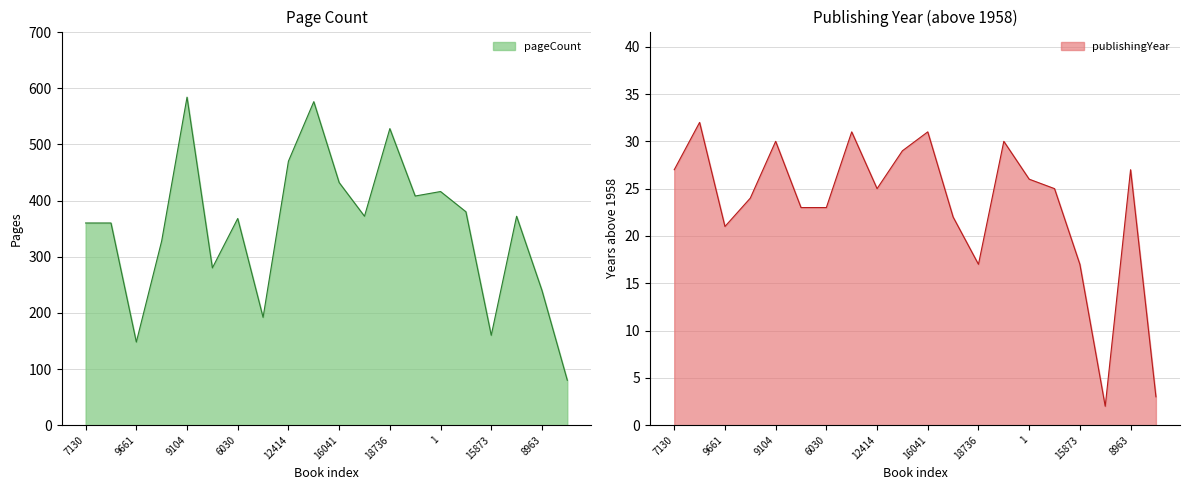

Which label corresponds to the smallest value in the chart?

15874